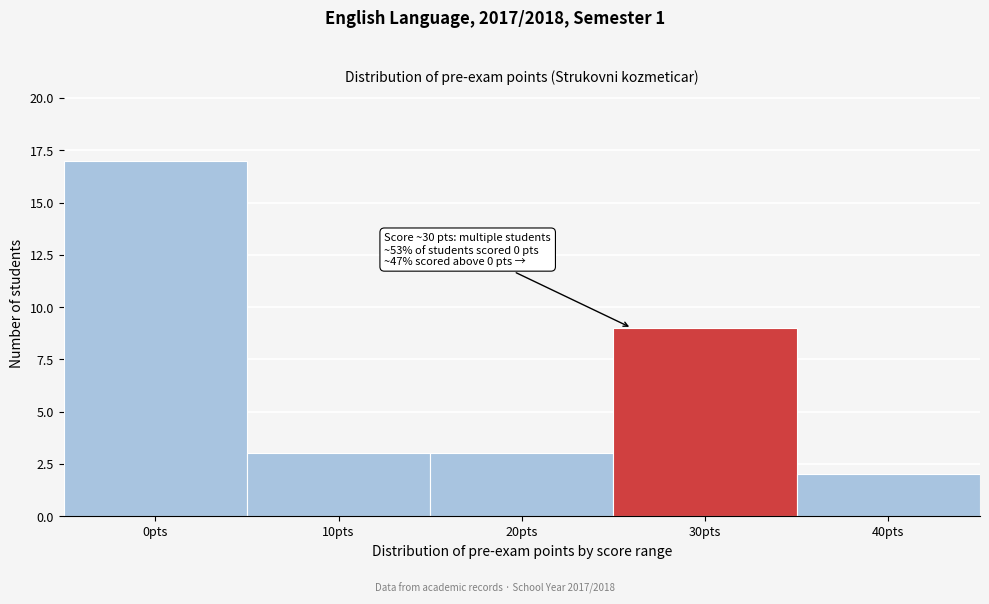

Reading right to left, transcribe all the data shown in this chart.

2	9	3	3	17